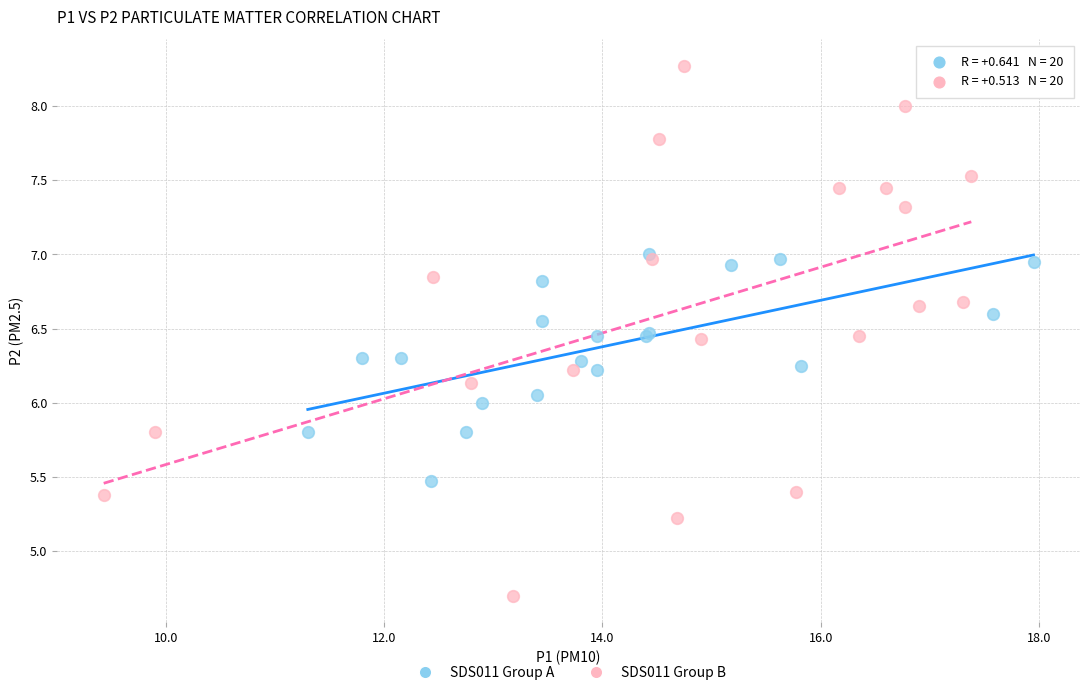

Which series contains the lowest Y value?

SDS011 Group B